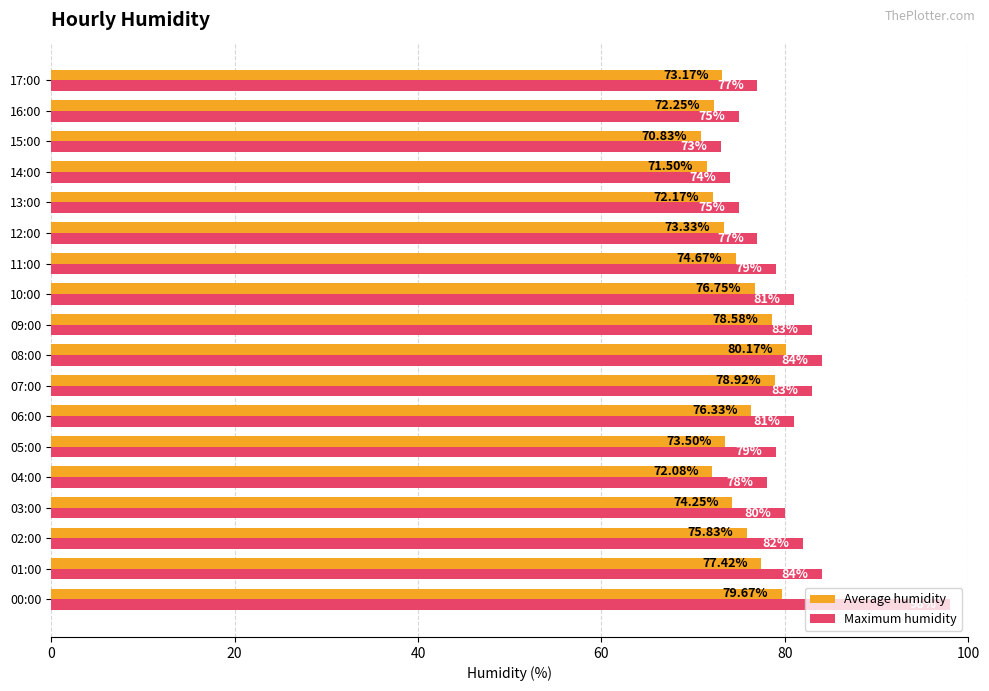

Which series changed the most between 08:00 and 16:00?

Maximum humidity